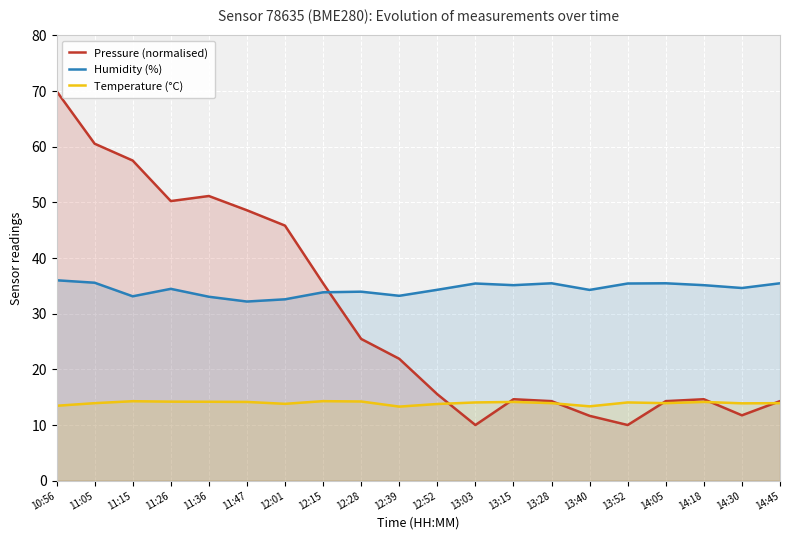

What is the total value across all series at 13:15?

63.9